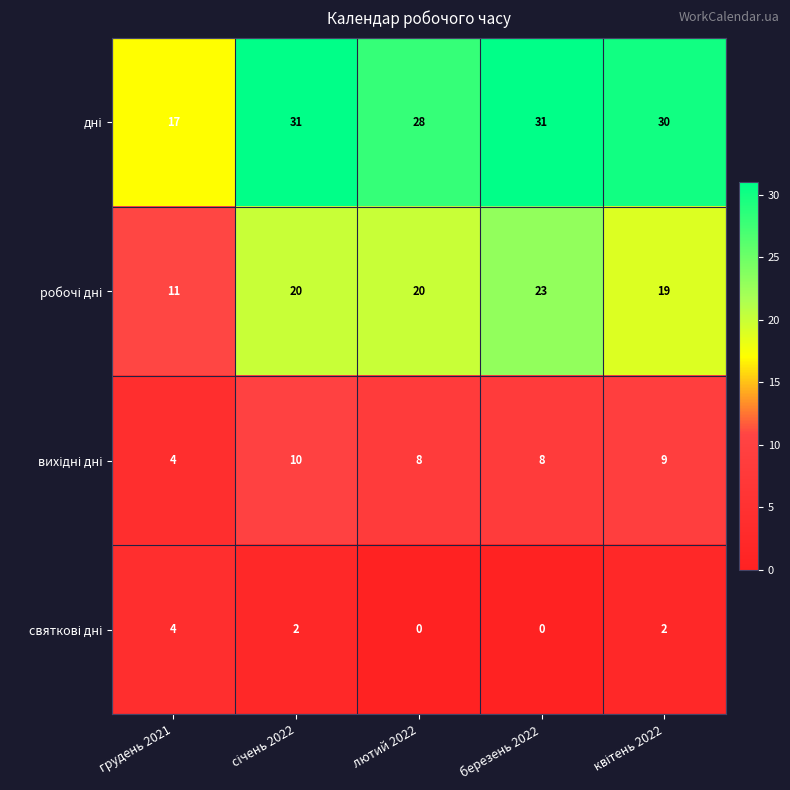

What is the difference between the highest and lowest values at грудень 2021?

13